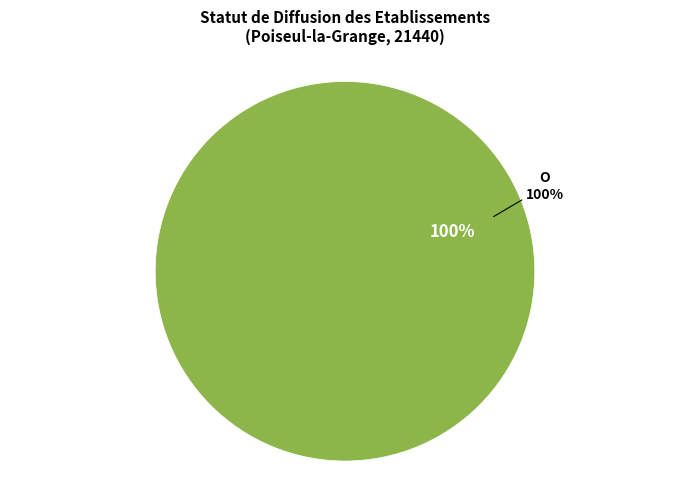

Which category accounts for the majority?

O